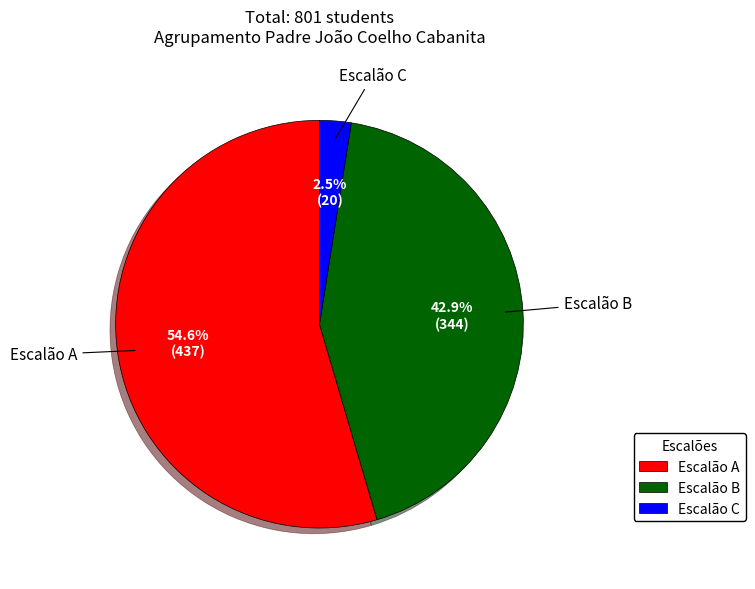

Approximately how many times larger is the value at Escalão B compared to Escalão C?

17.2